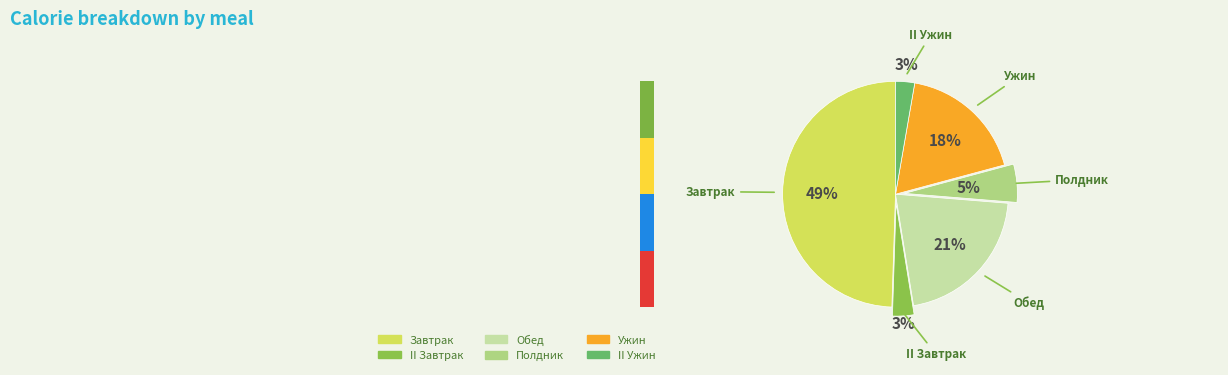

Approximately how many times larger is the value at Завтрак compared to II Завтрак?

16.1